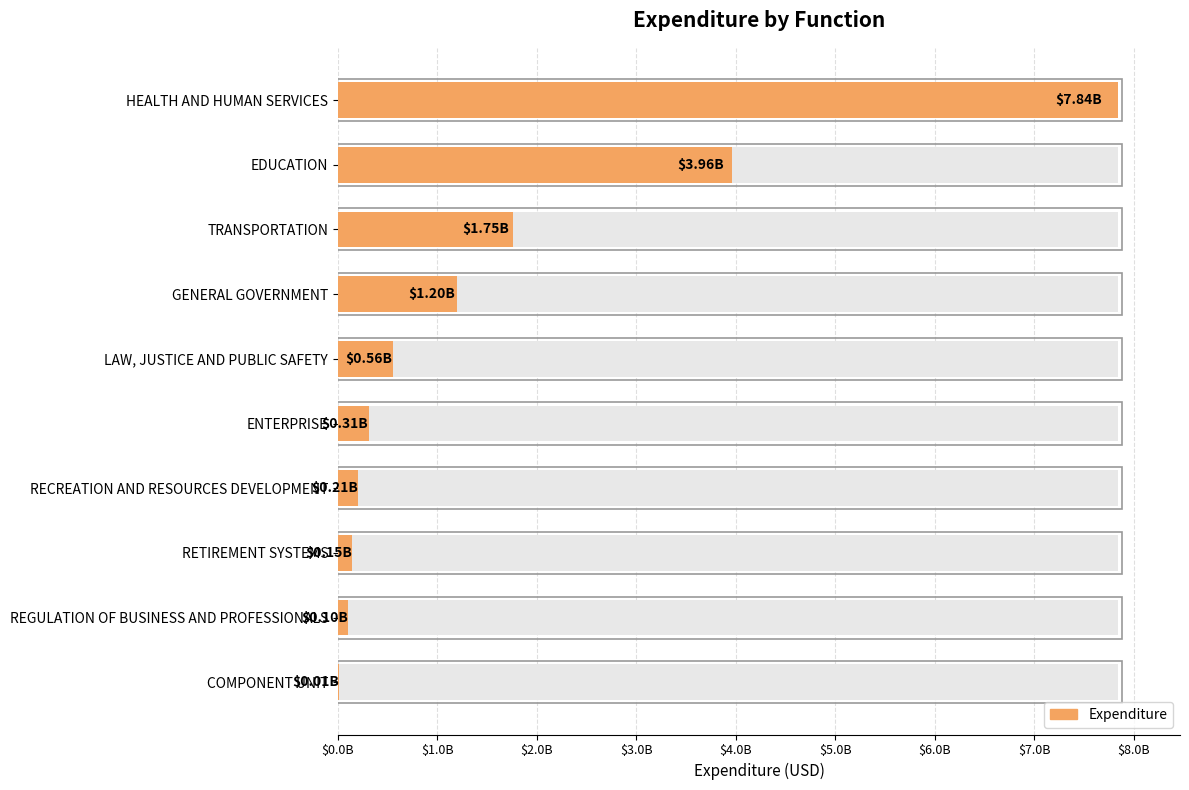

What is the value of the 3rd bar from the left?

1754948483.7